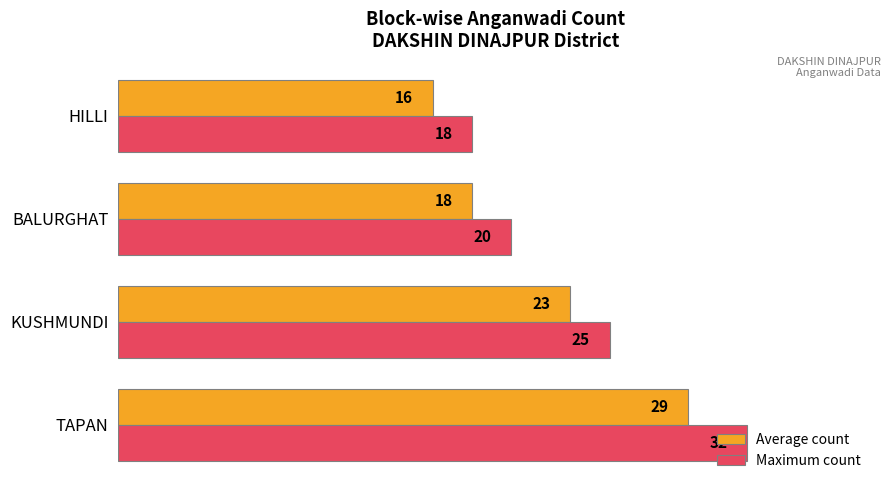

What is the average value of the Maximum count series?

24